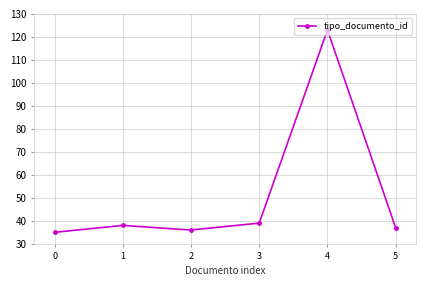

Is it true that the value at 2 is 64?

False